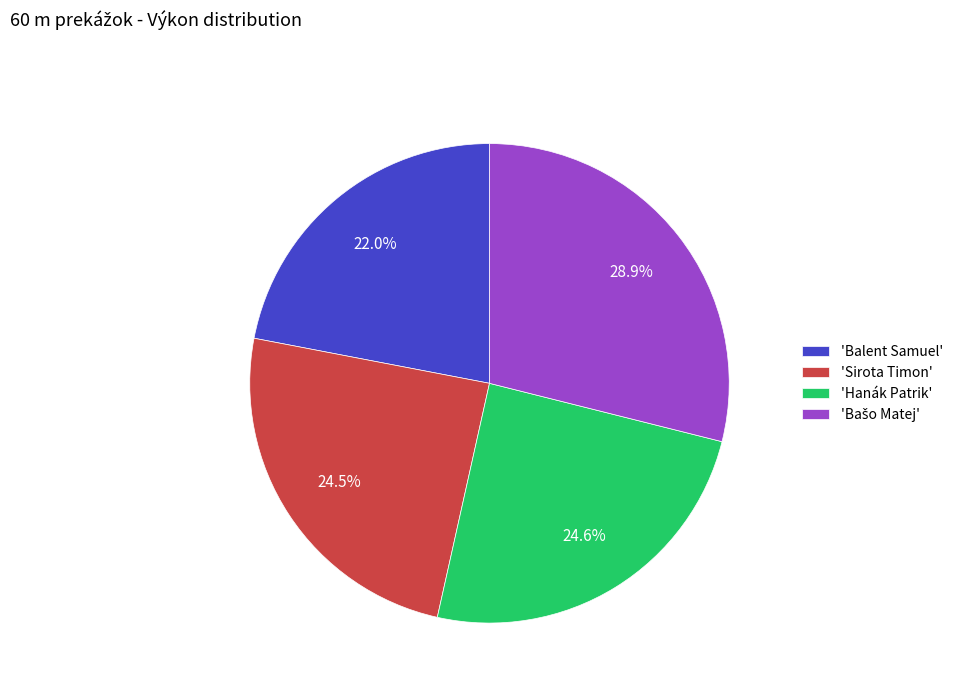

Do 'Hanák Patrik' and 'Balent Samuel' together represent more than half of the pie?

No